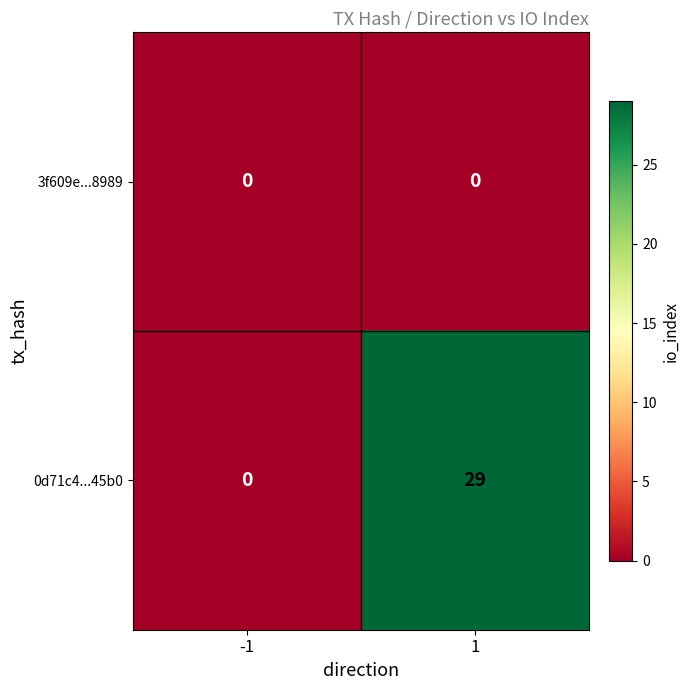

True or false: 0d71c4...45b0 has a value of -18 at -1.

False